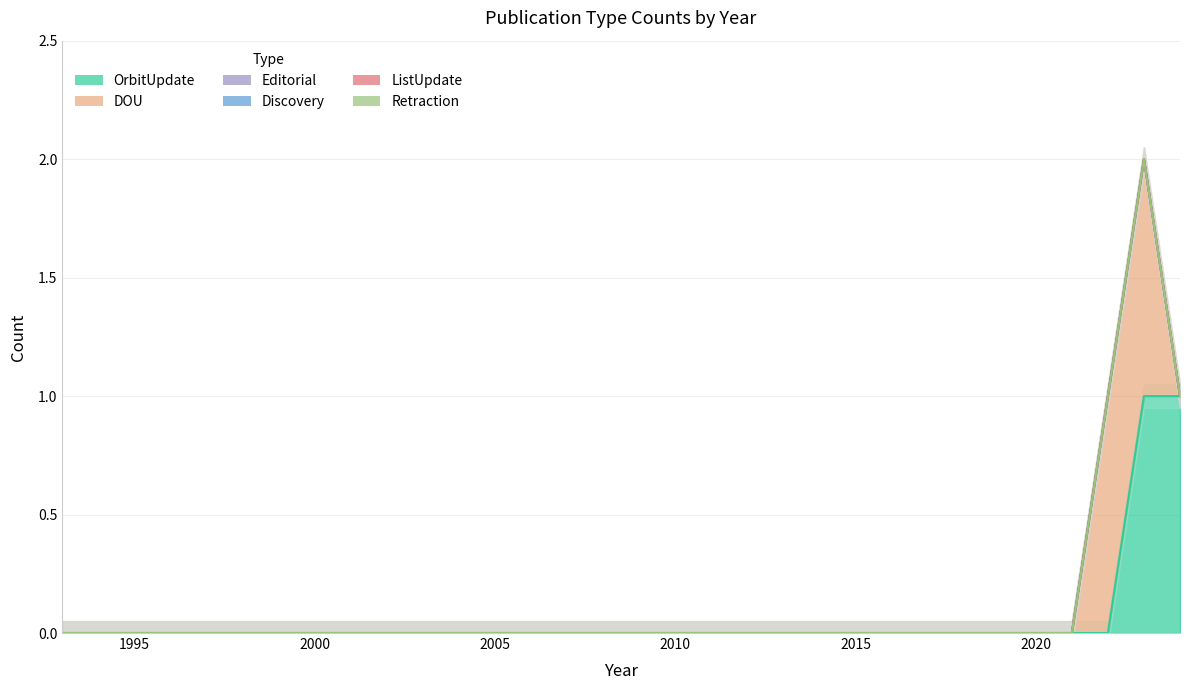

True or false: Editorial and DOU cross at least once.

False